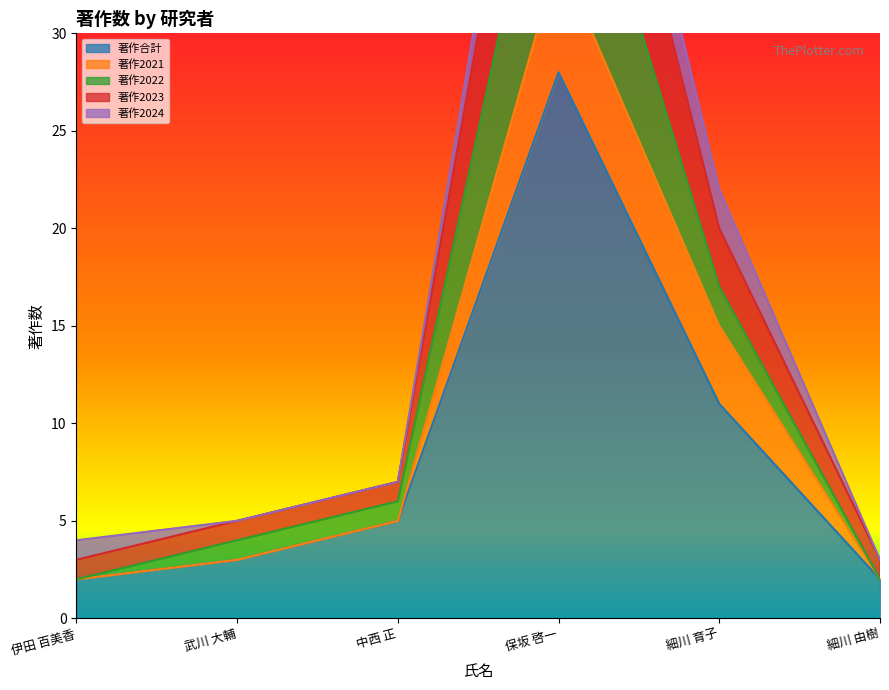

Is the value of 著作2023 at 武川 大輔 greater than the value of 著作合計 at 中西 正?

No